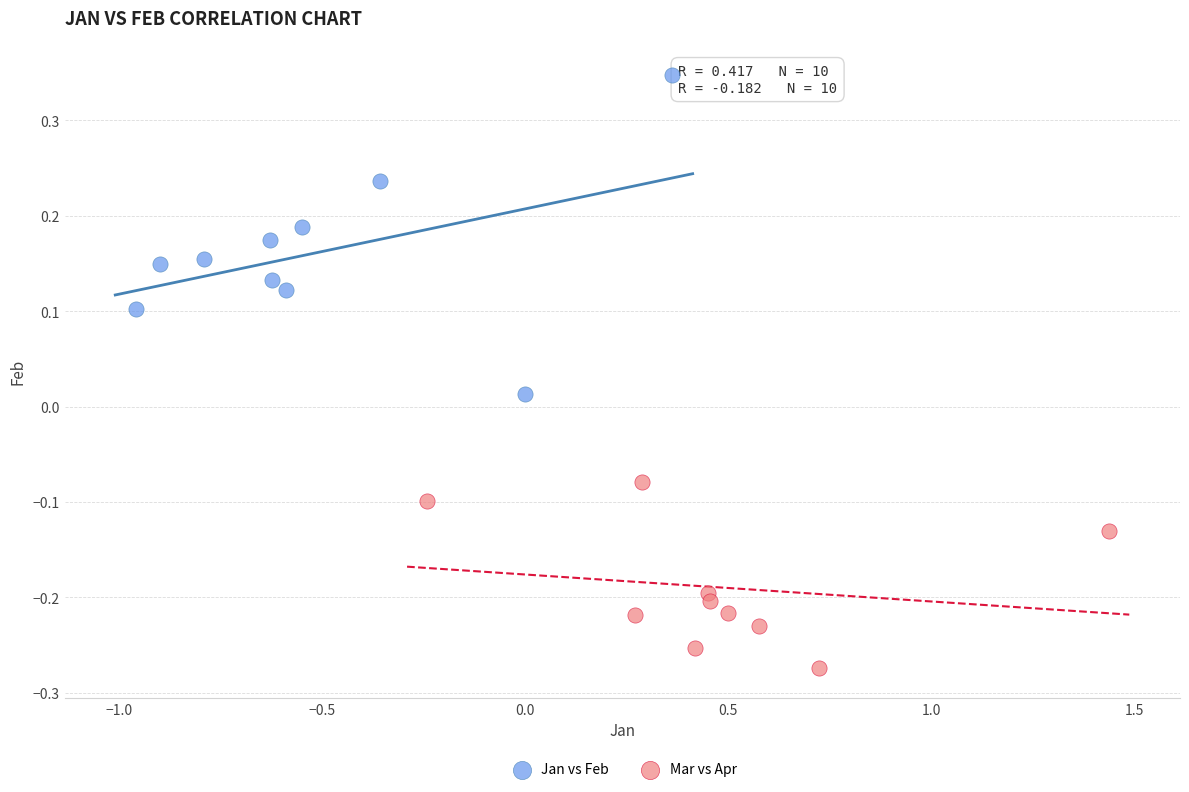

Which series has the widest spread of Y values?

Jan vs Feb